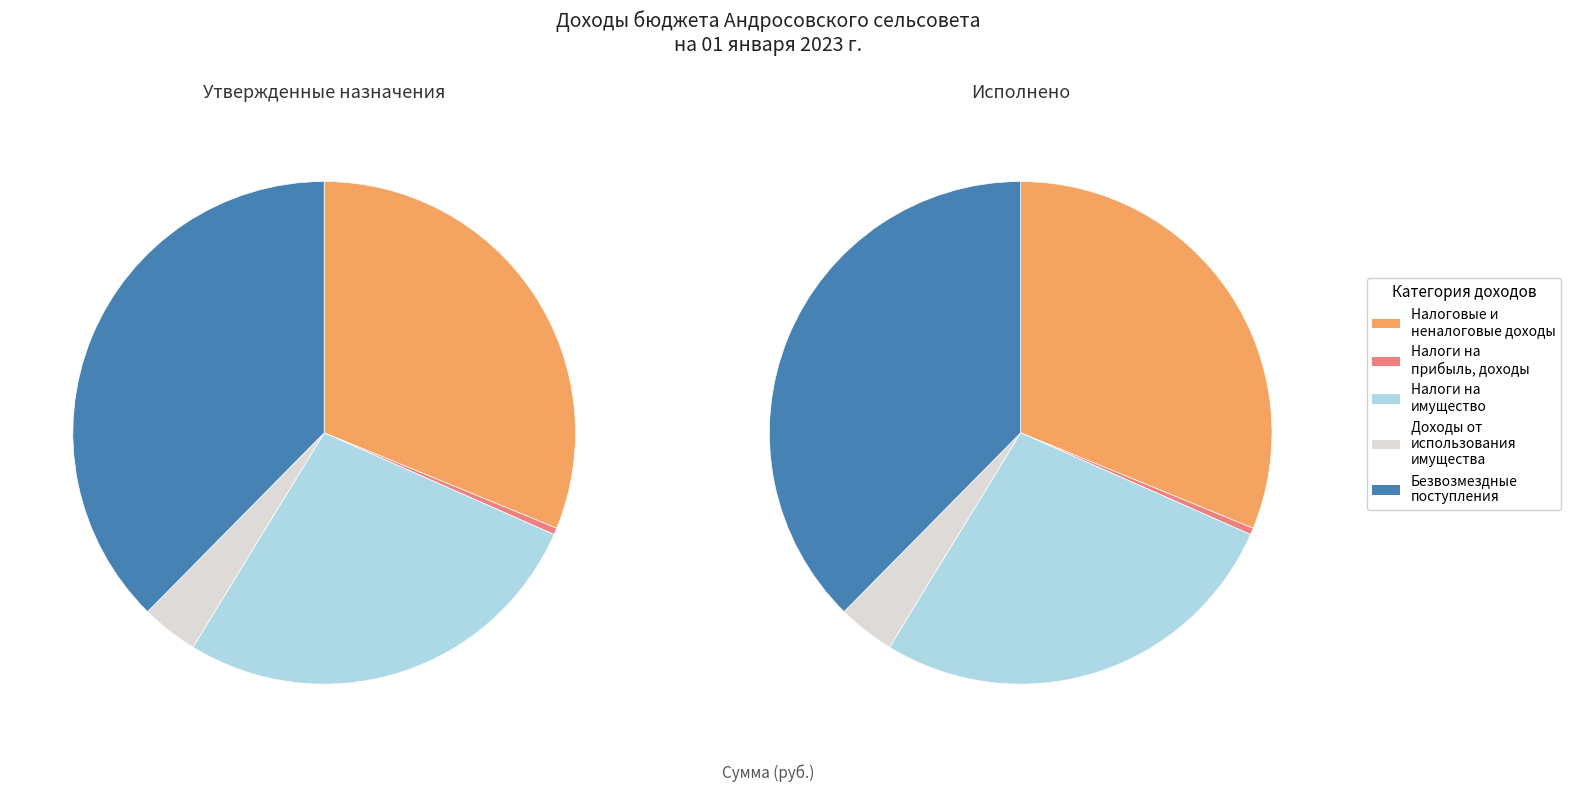

Approximately how many times larger is the value at НАЛОГИ НА ПРИБЫЛЬ, ДОХОДЫ compared to ДОХОДЫ ОТ ИСПОЛЬЗОВАНИЯ ИМУЩЕСТВА?

0.1